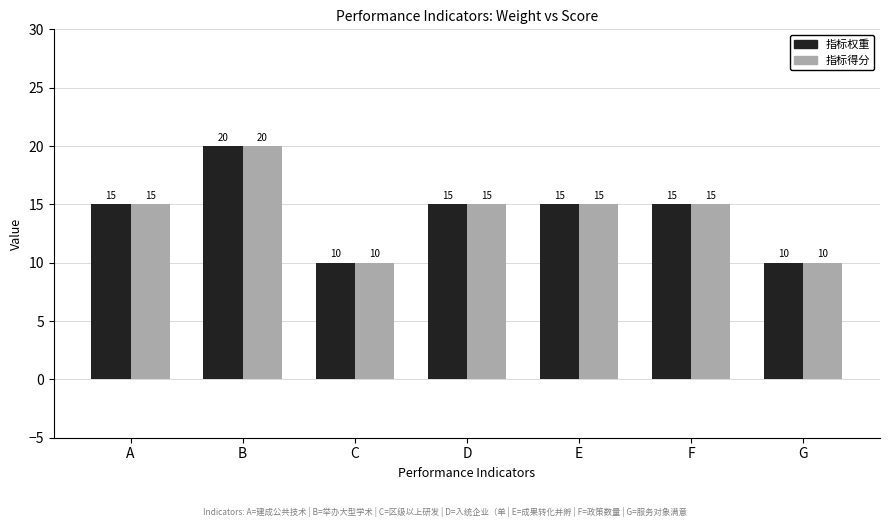

Reading left to right, extract all data points from this chart.

指标权重: A=15	B=20	C=10	D=15	E=15	F=15	G=10
指标得分: A=15	B=20	C=10	D=15	E=15	F=15	G=10